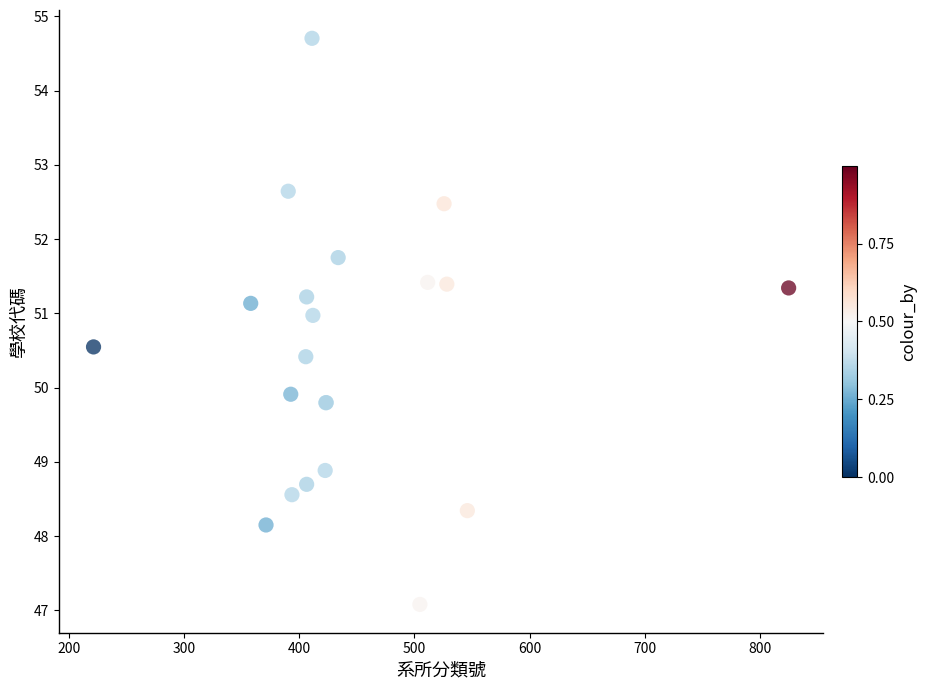

What Y value in the scatter plot is closest to 50?

49.9